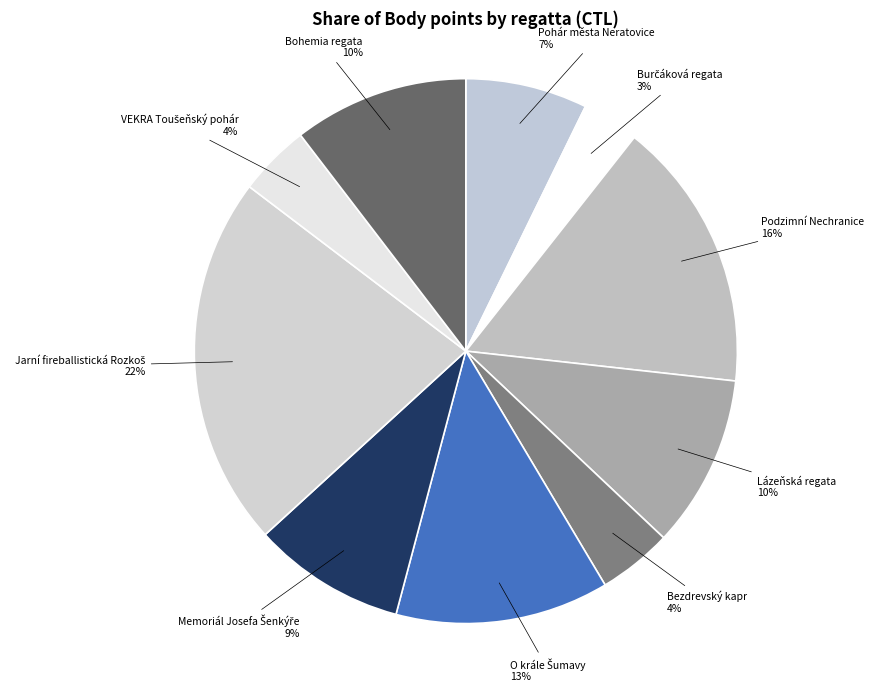

To the nearest percent, what is the average slice percentage?

10%